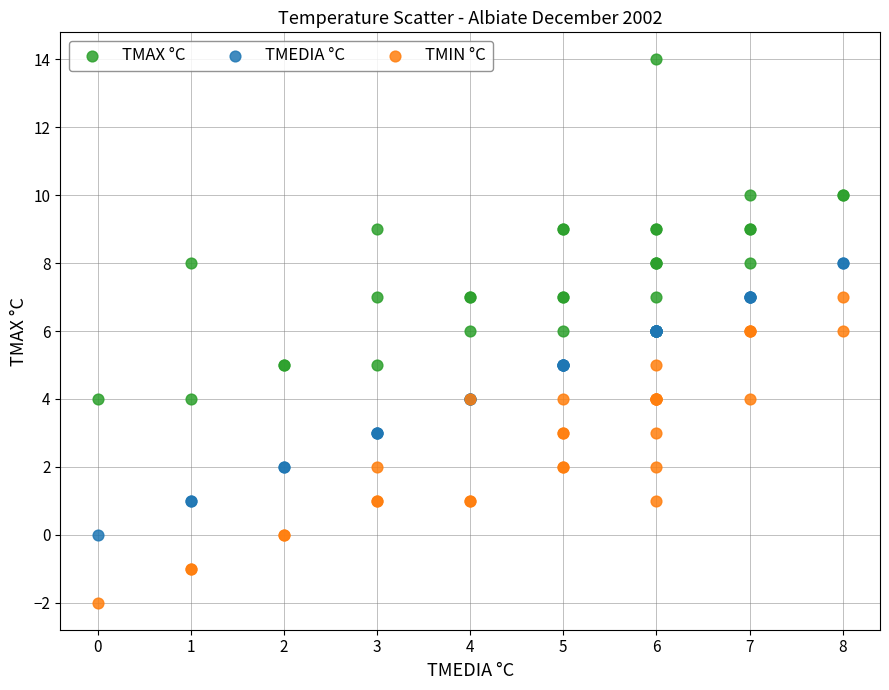

What is the X range (max minus min) for the scatter plot?

8